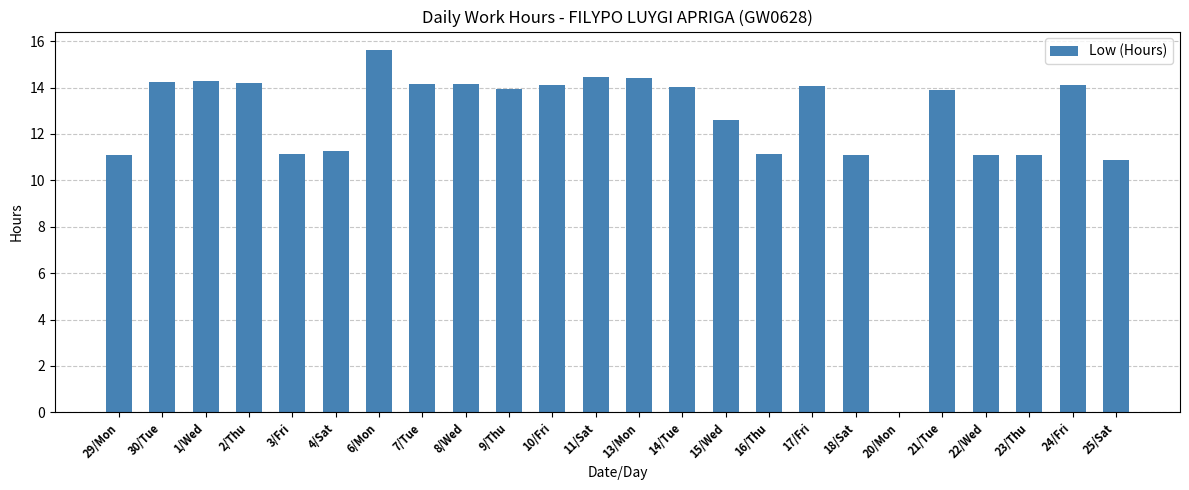

Is it true that the value at 23/Thu is 4.2?

False